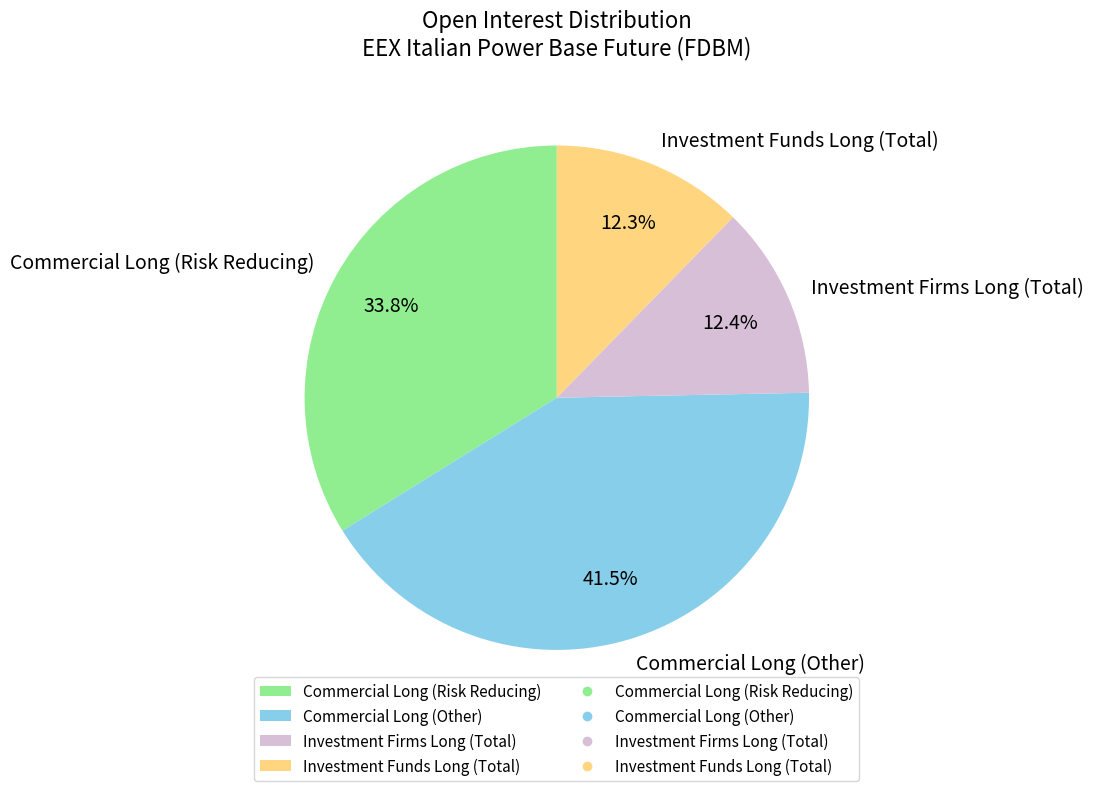

Approximately how many times larger is the value at Investment Firms Long (Total) compared to Commercial Long (Risk Reducing)?

0.4